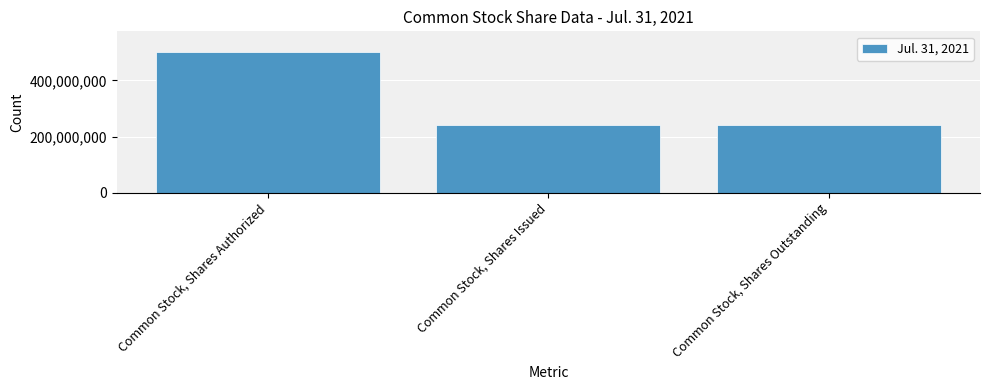

Between Common Stock, Shares Authorized and Common Stock, Shares Issued, which is larger?

Common Stock, Shares Authorized